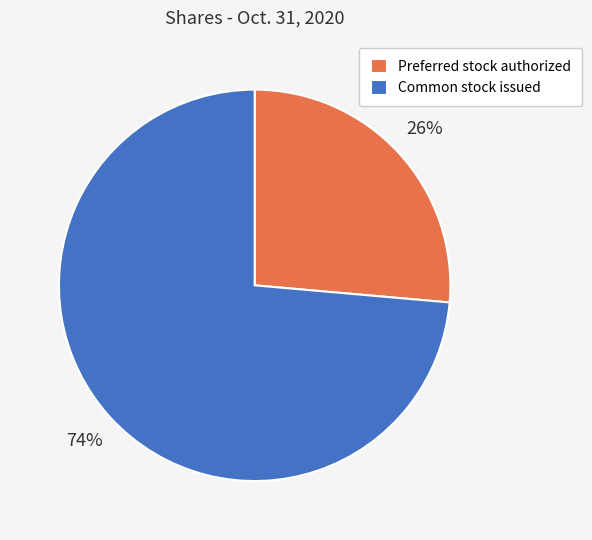

Is the sum of Preferred stock authorized and Common stock issued greater than half?

Yes